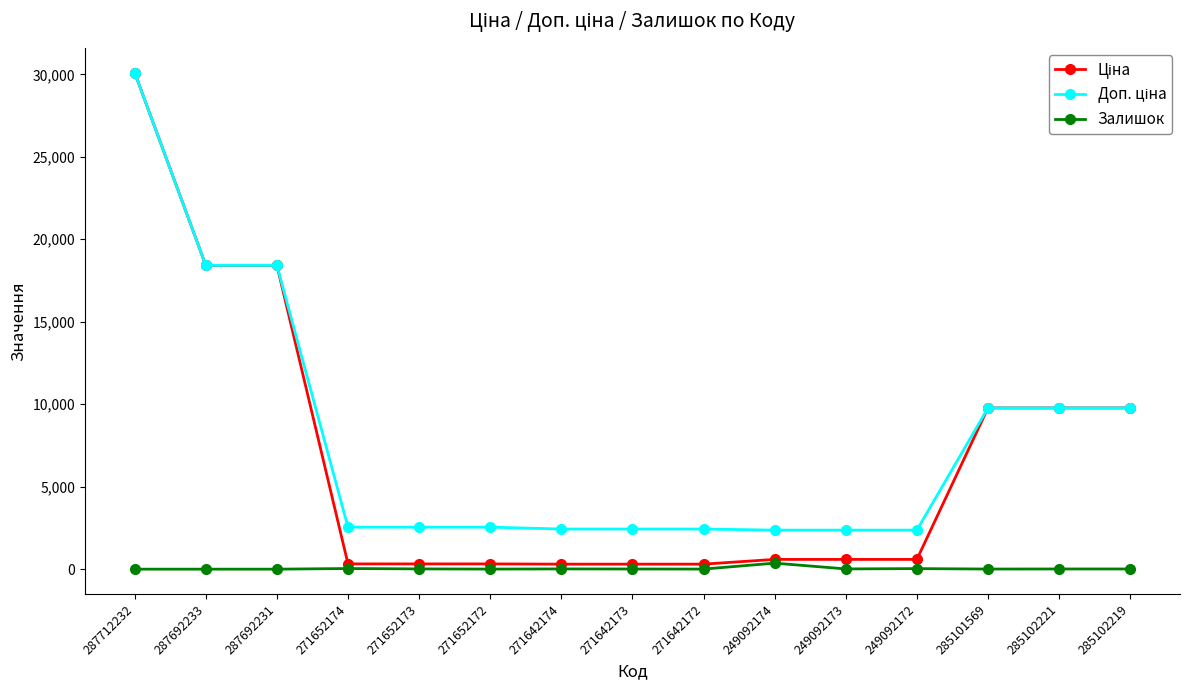

The value of Залишок at 287692231 is 0.0. True or false?

True